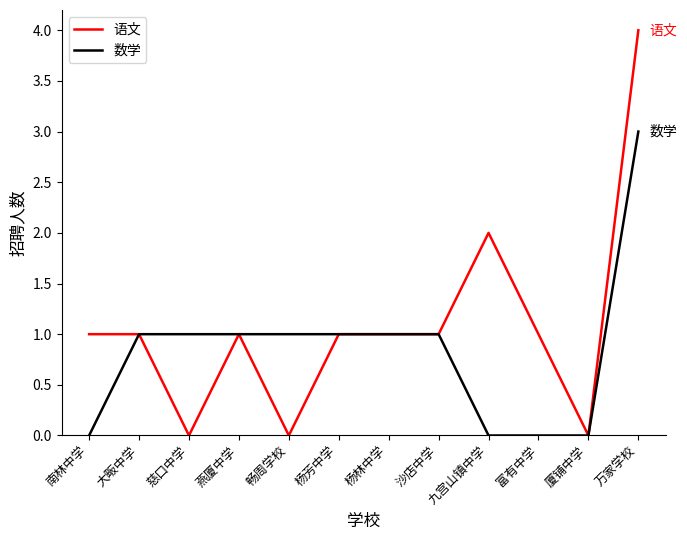

How many 数学 values are between 0 and 1?

11